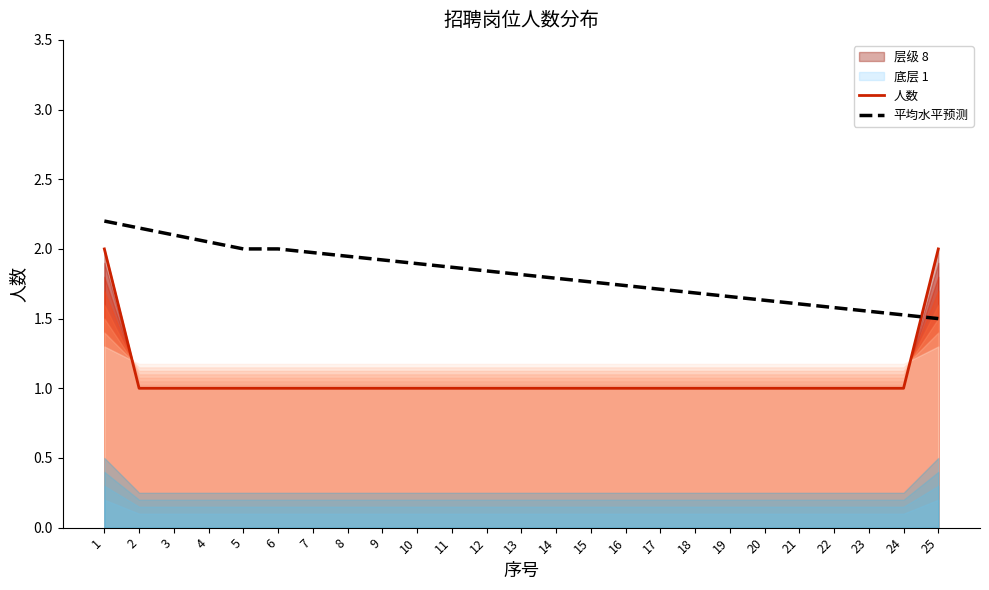

What is the greatest value displayed?

2.2